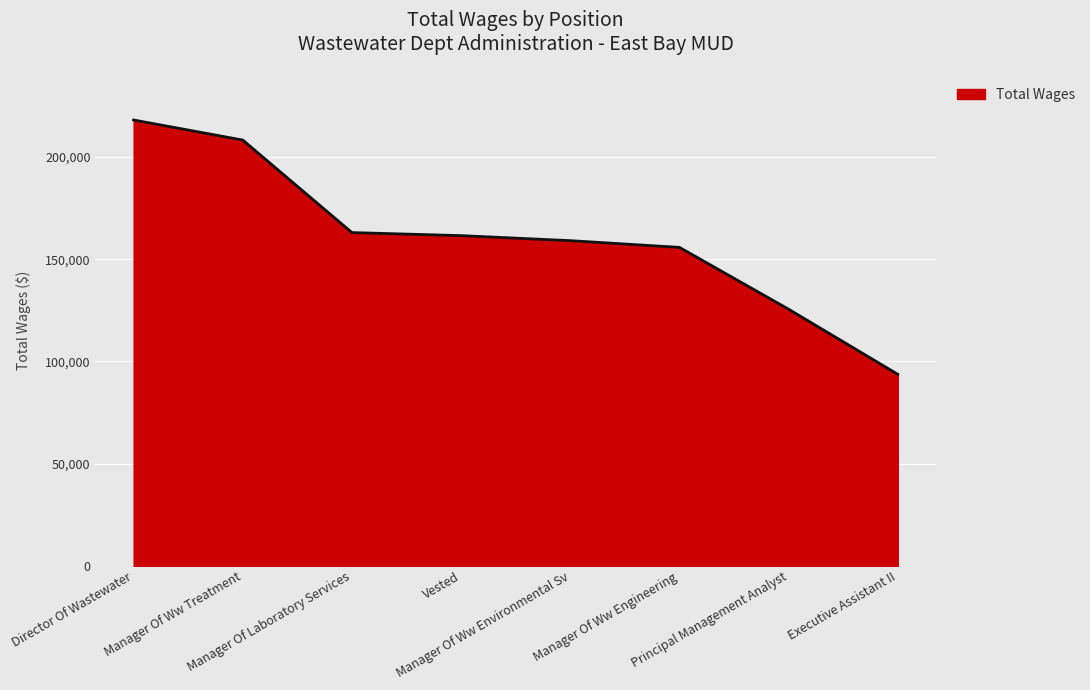

True or false: the data shows 218083 at Director Of Wastewater.

True